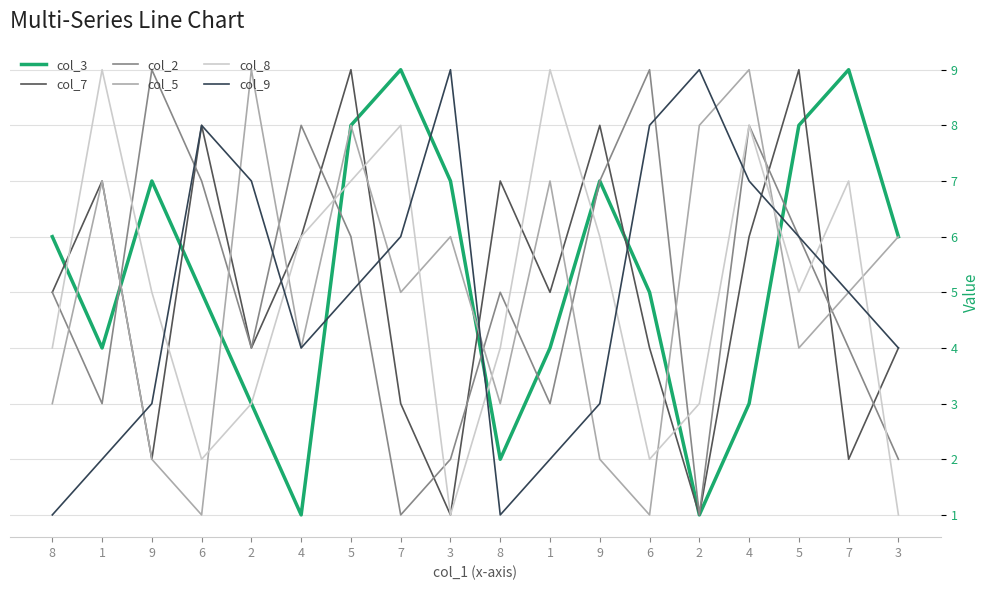

Rank the categories by col_2 value from lowest to highest.

7, 2, 3, 3, 1, 1, 2, 7, 8, 8, 5, 5, 6, 9, 4, 4, 9, 6